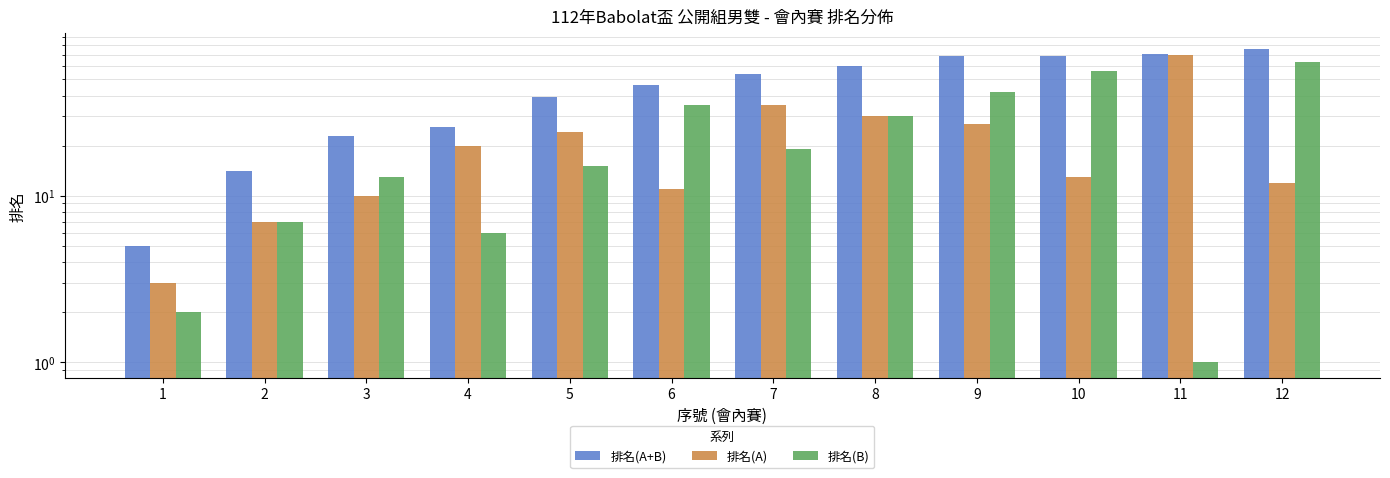

Reading left to right, what are all the values shown in this chart?

排名(A+B): 5	14	23	26	39	46	54	60	69	69	71	76
排名(A): 3	7	10	20	24	11	35	30	27	13	70	12
排名(B): 2	7	13	6	15	35	19	30	42	56	1	64